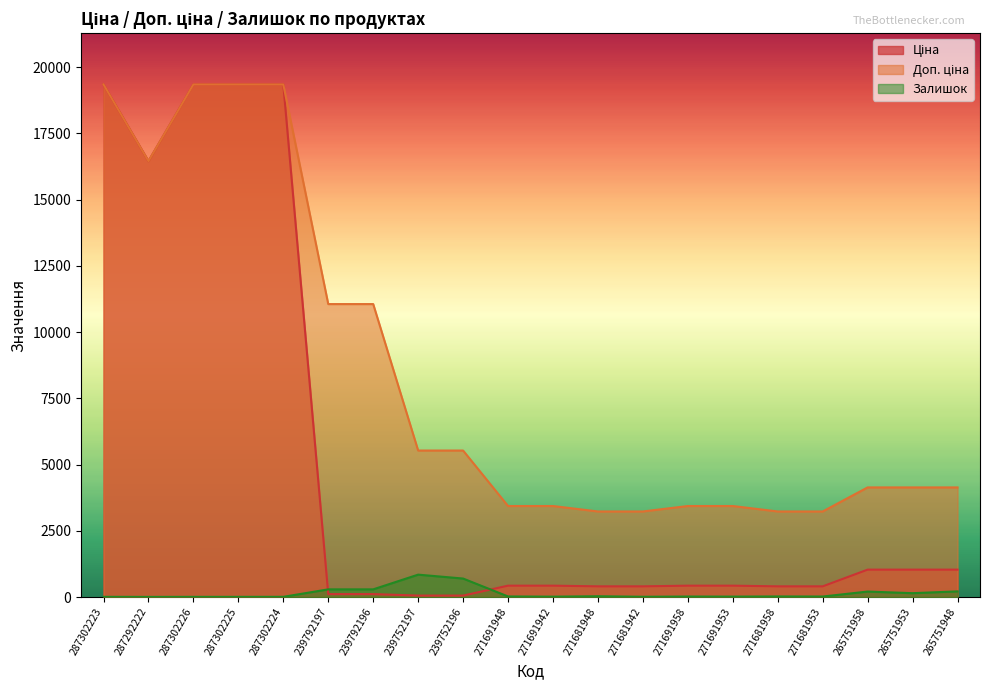

True or false: Доп. ціна has more than 1 interior local peaks.

False